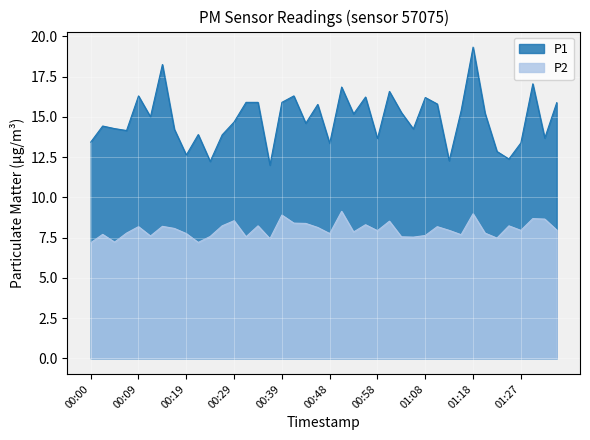

What is the sum of all P2 values?

320.0